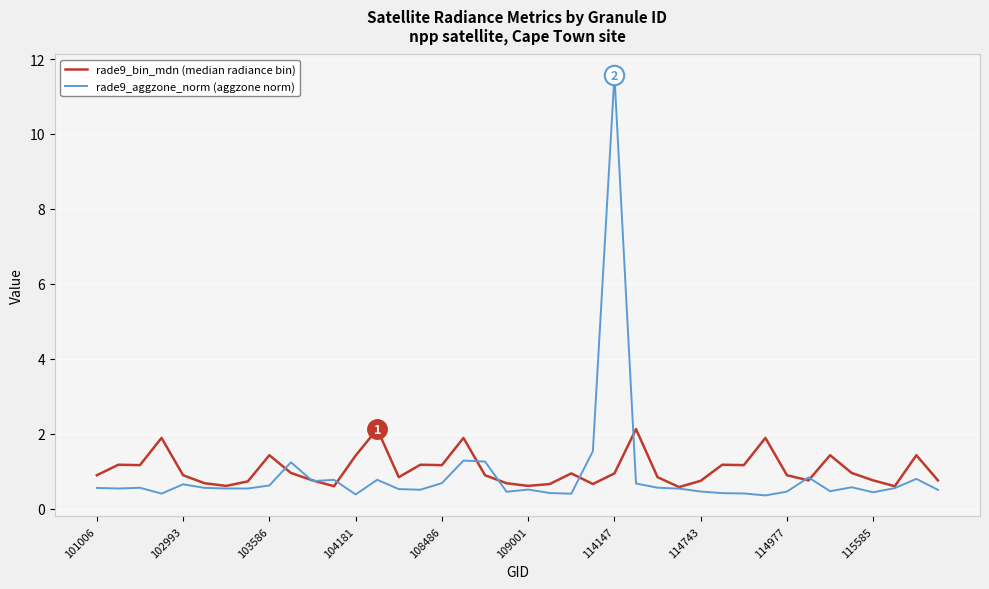

What is the minimum value shown in the chart?

0.4